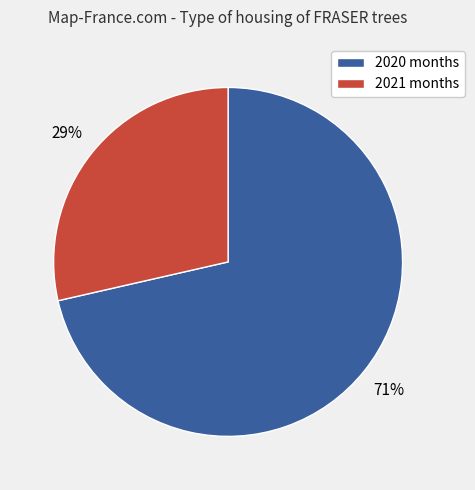

Combined, do 2020 months and 2021 months account for over 50%?

Yes